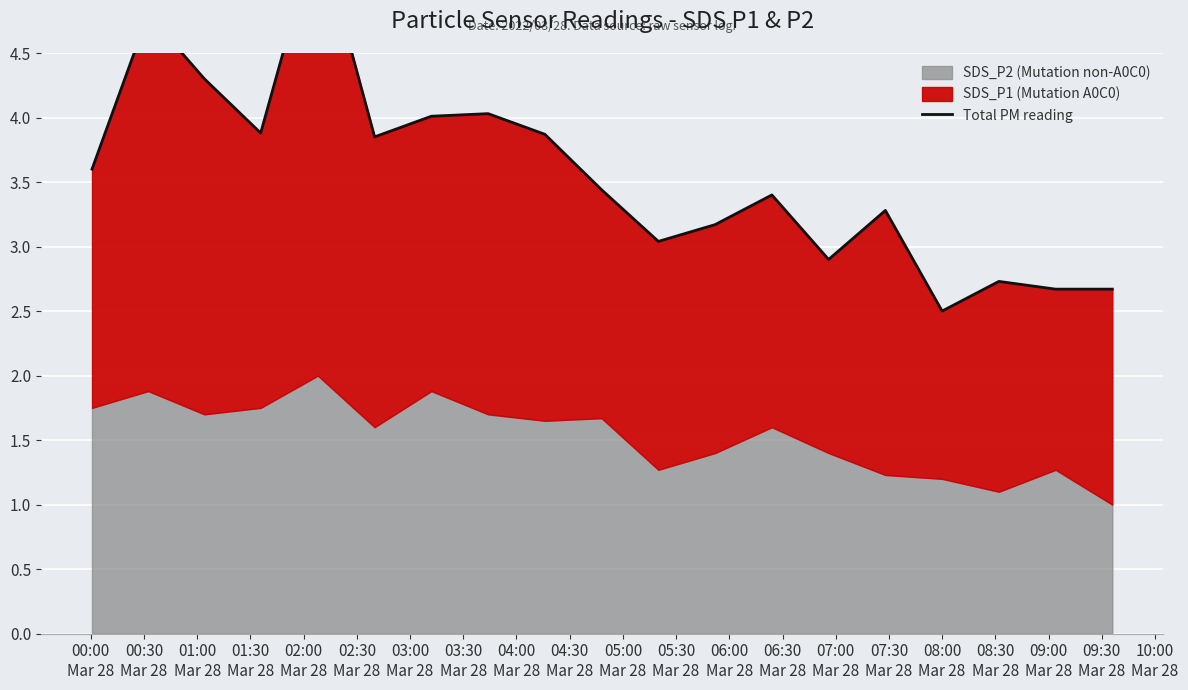

What is the difference between the maximum and minimum values?

3.0